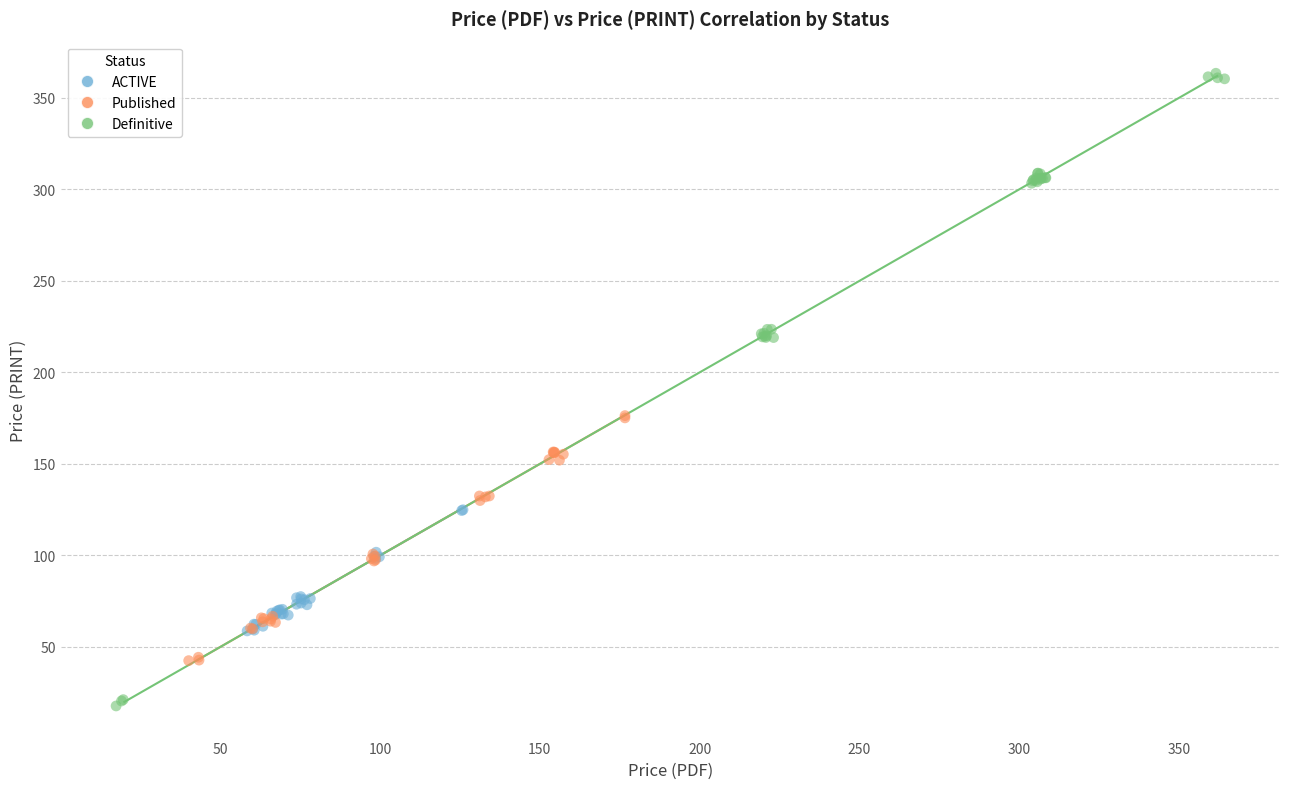

Which series has the widest spread of Y values?

Definitive